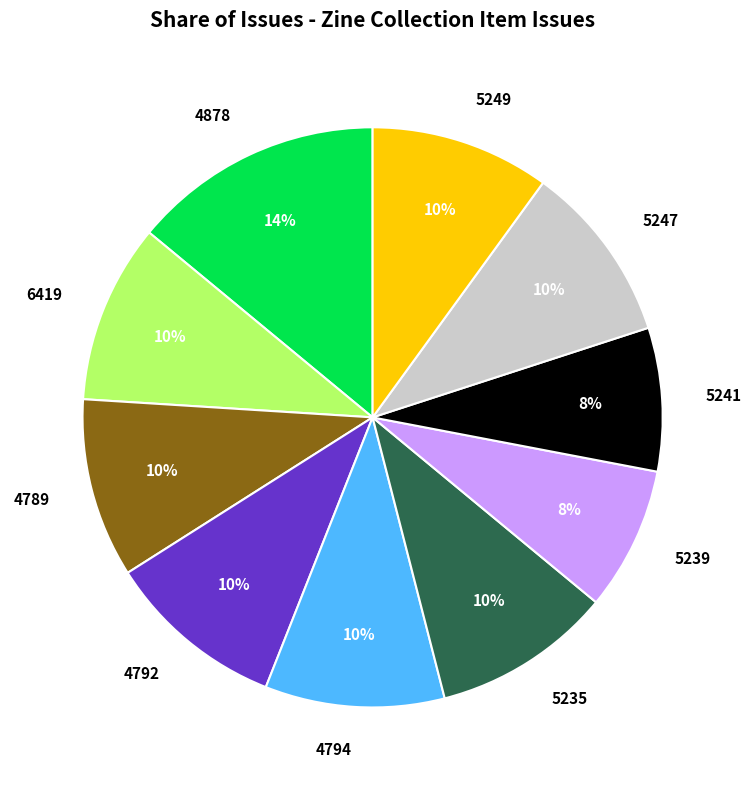

Does any single category account for the majority?

No